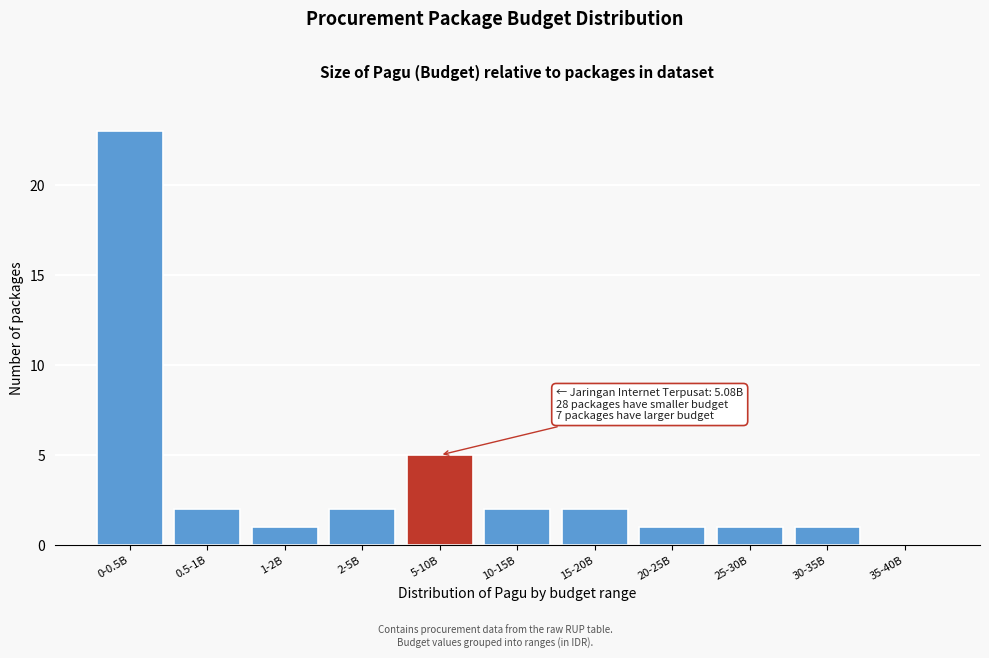

Reading left to right, transcribe all the data shown in this chart.

0-0.5B=23	0.5-1B=2	1-2B=1	2-5B=2	5-10B=5	10-15B=2	15-20B=2	20-25B=1	25-30B=1	30-35B=1	35-40B=0